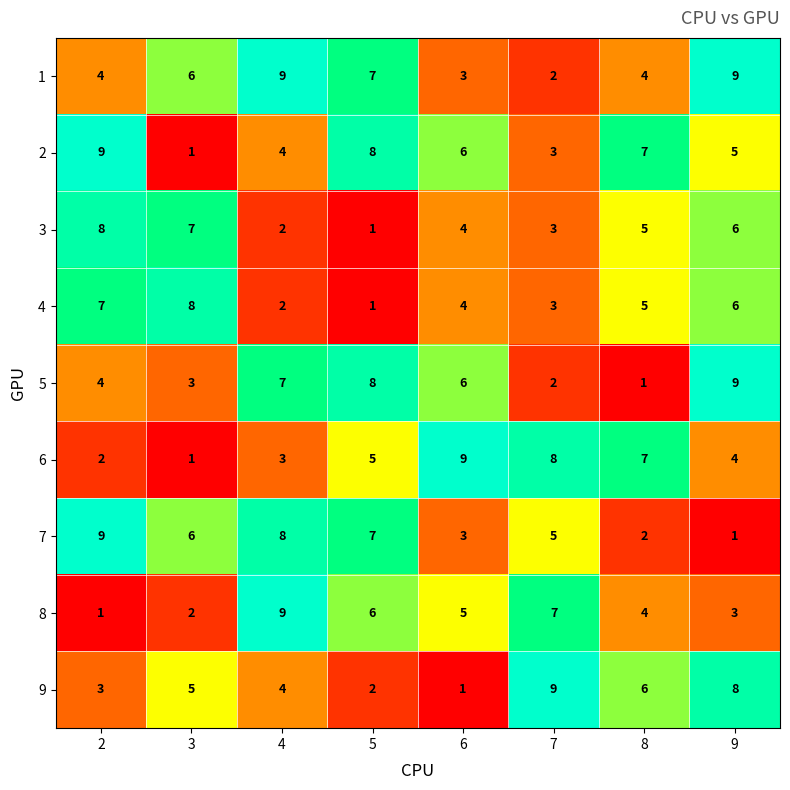

At which label does 8 first exceed 5?

4